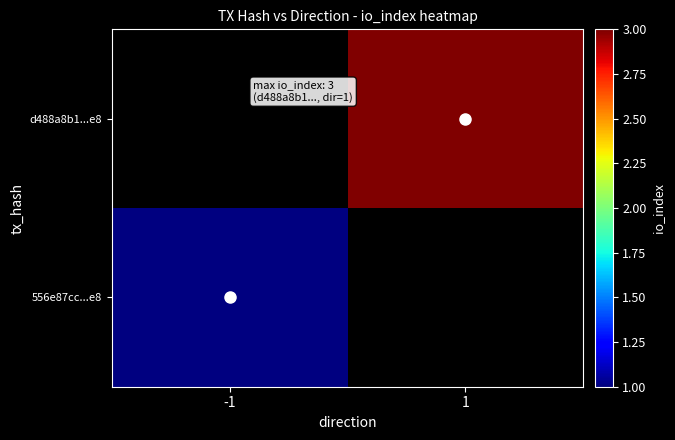

The 556e87cc...e8 series shows 1.0 at -1. True or false?

True